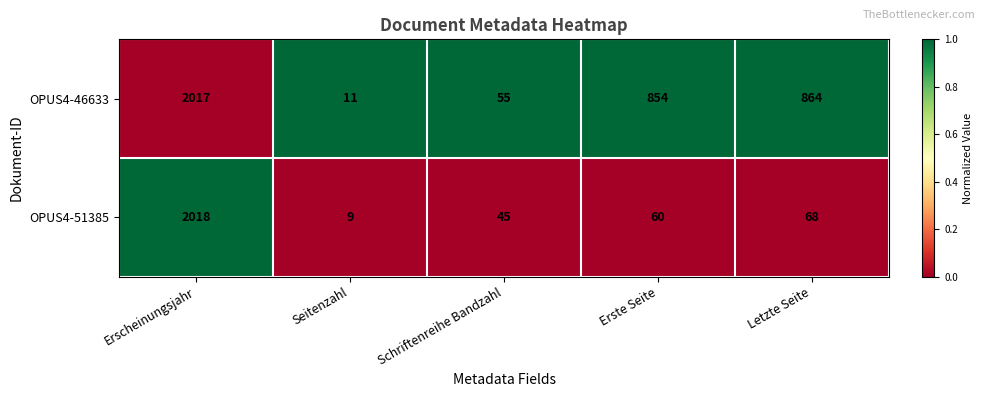

Is it true that OPUS4-46633 equals 2017 at Erscheinungsjahr?

True